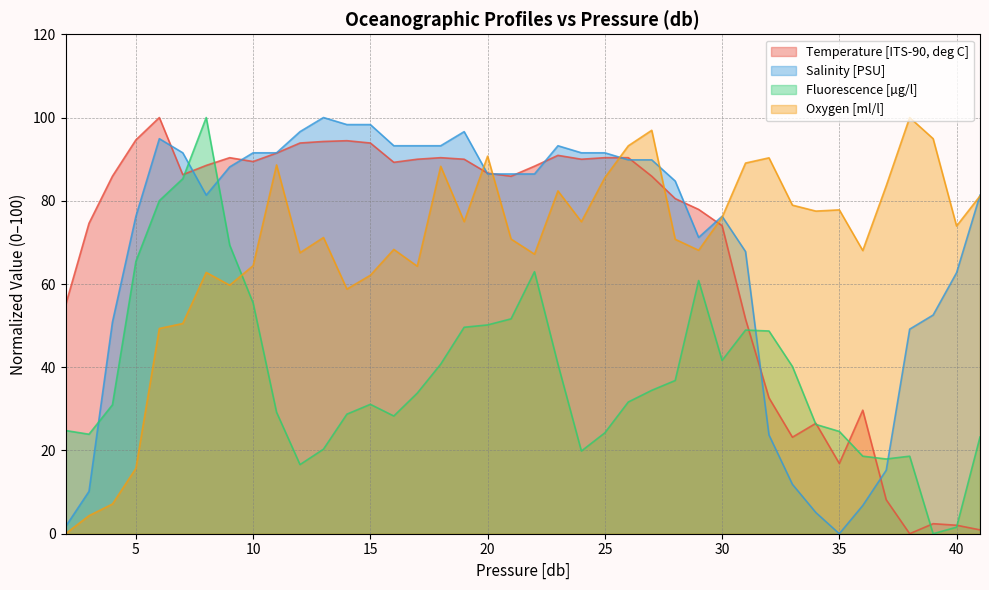

How many distinct data groups are displayed?

4